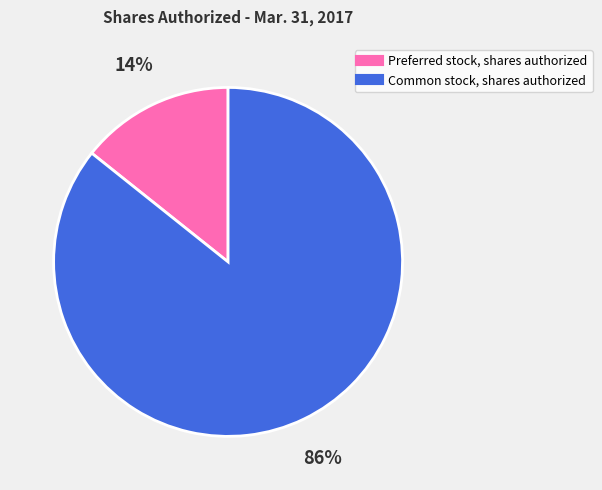

To the nearest percent, what portion does Preferred stock, shares authorized represent?

14%